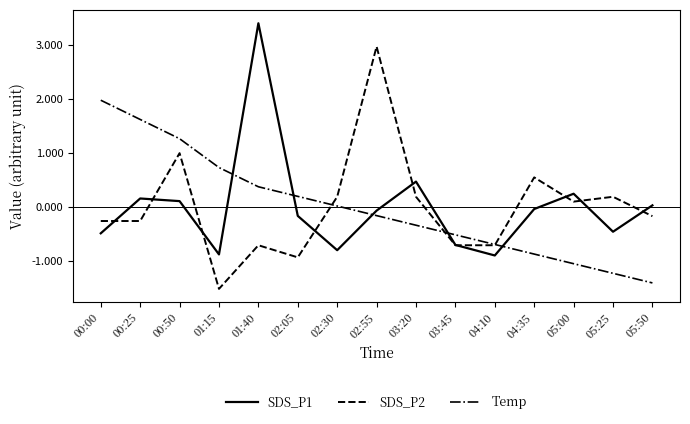

What is the highest value of the SDS_P1 series?

3.4